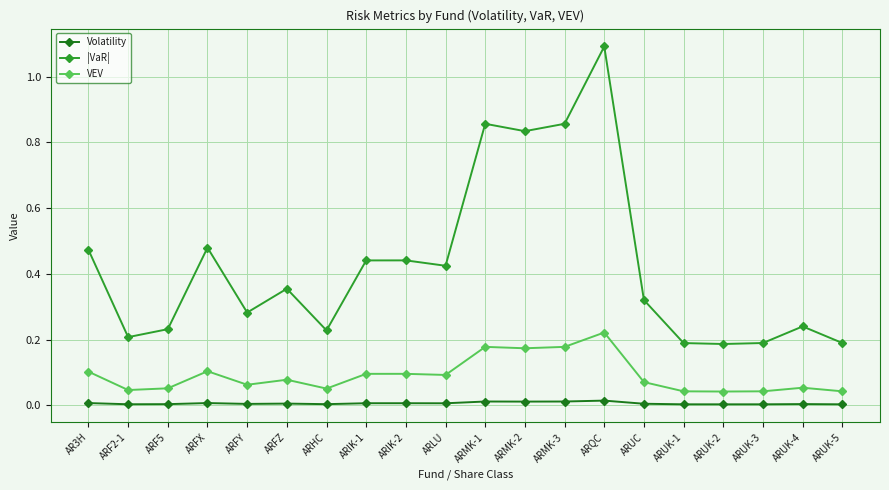

Does the chart have visible grid lines?

Yes